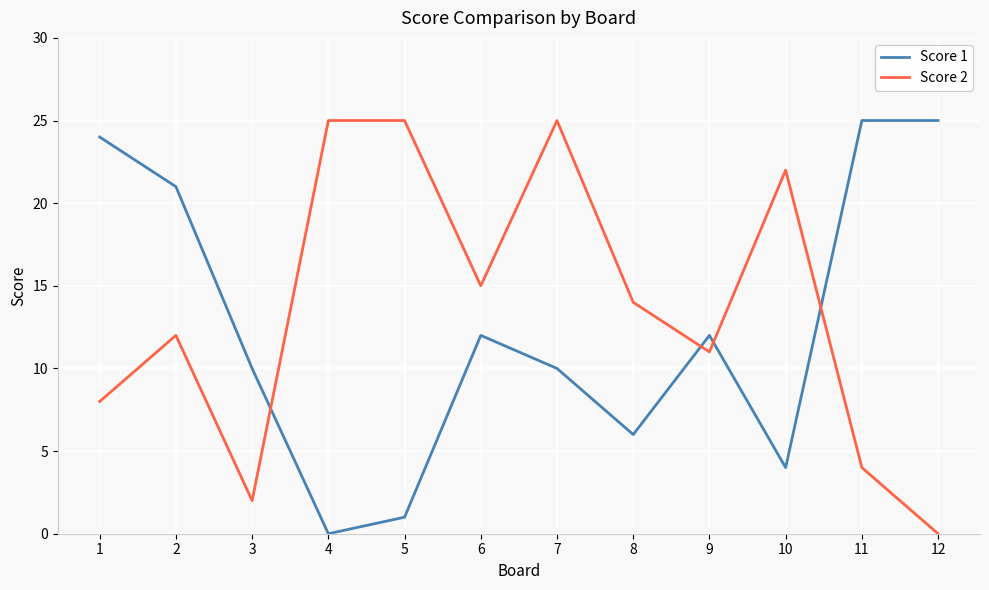

List the series in order of their overall mean, lowest first.

Score 1, Score 2